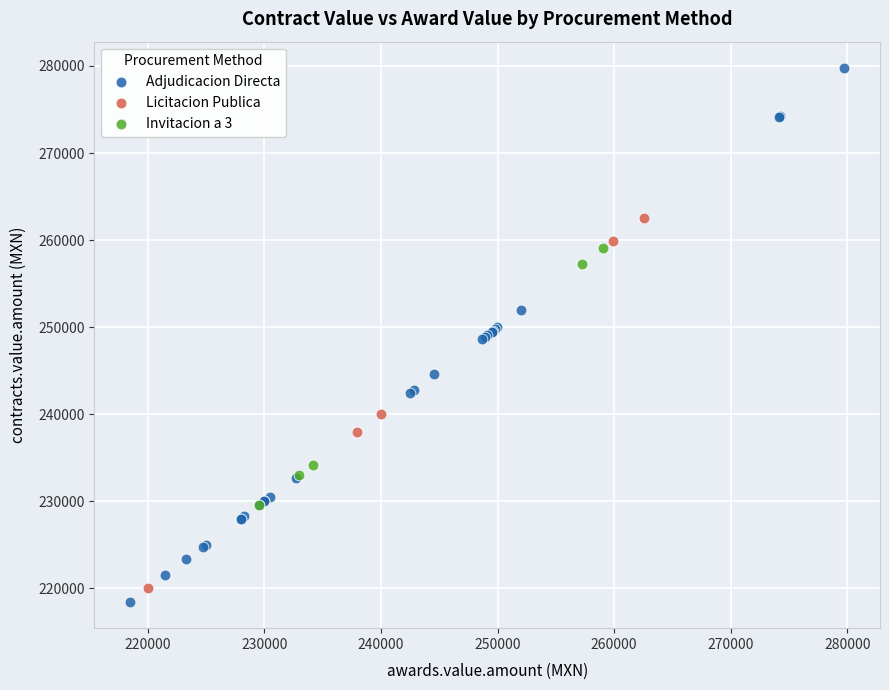

Which series has the widest spread of Y values?

Adjudicacion Directa